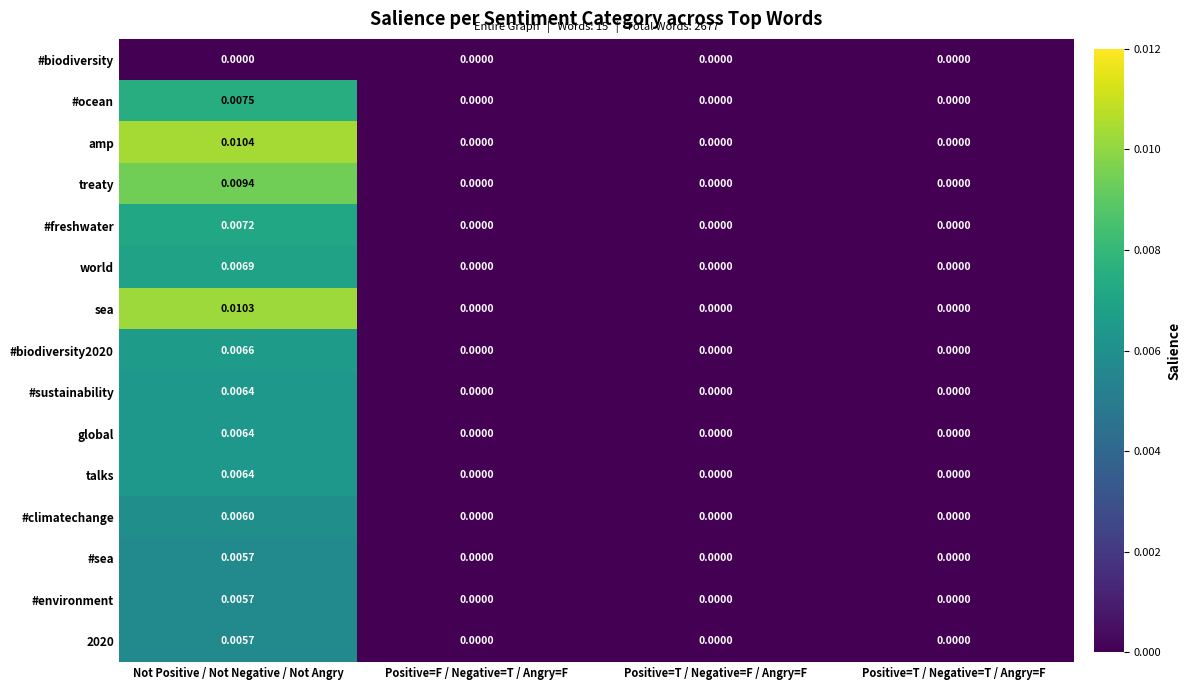

Is the value of #ocean at Not Positive / Not Negative / Not Angry greater than the value of #environment at Positive=F / Negative=T / Angry=F?

Yes